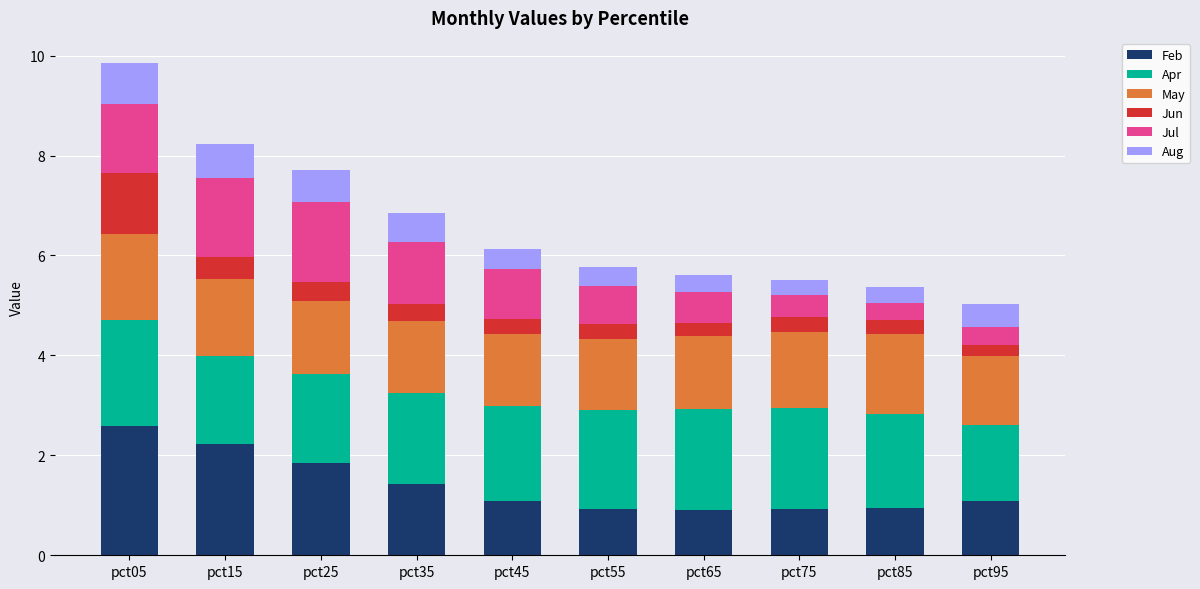

The Feb series shows 0.9 at pct65. True or false?

True